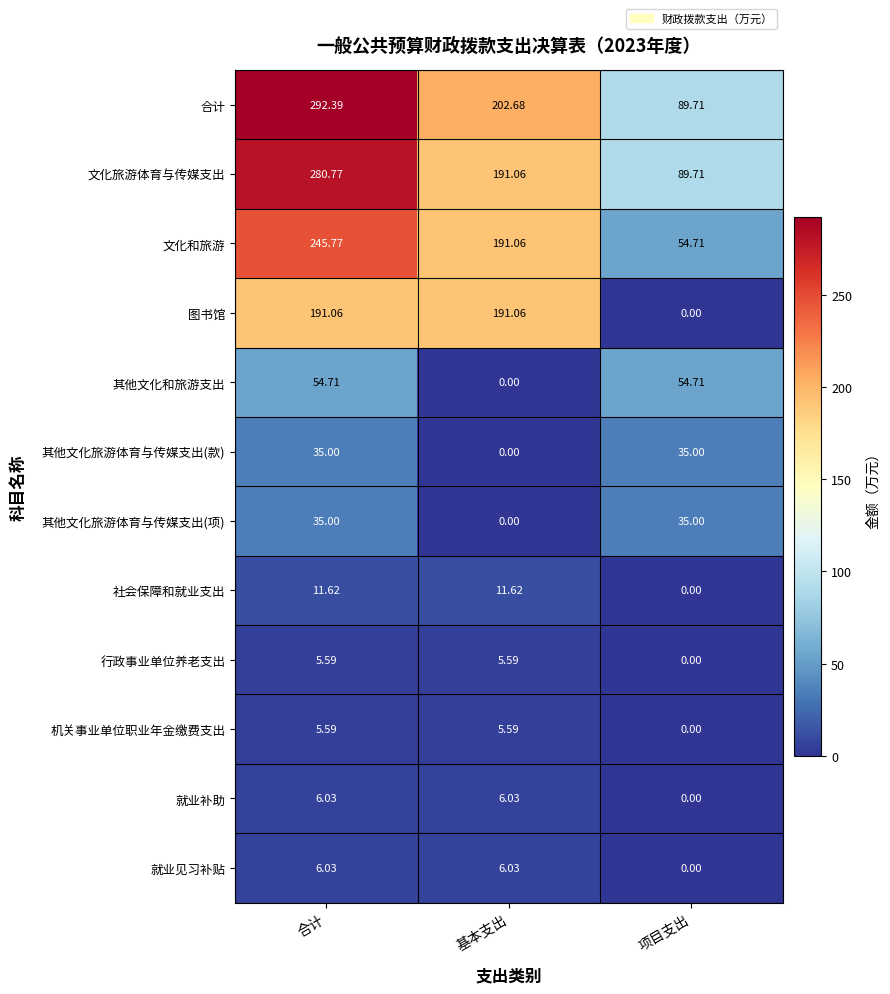

Count the number of categories in the chart.

3